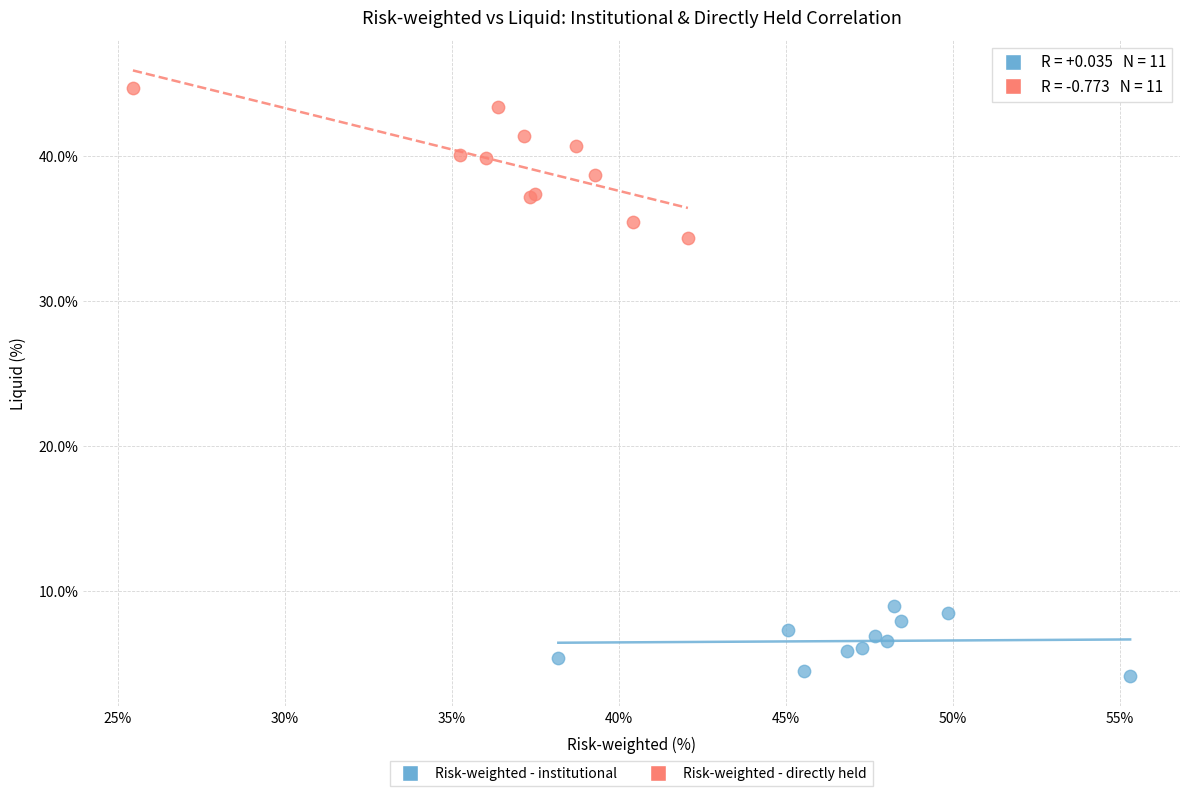

Which series contains the highest Y value?

Risk-weighted - directly held